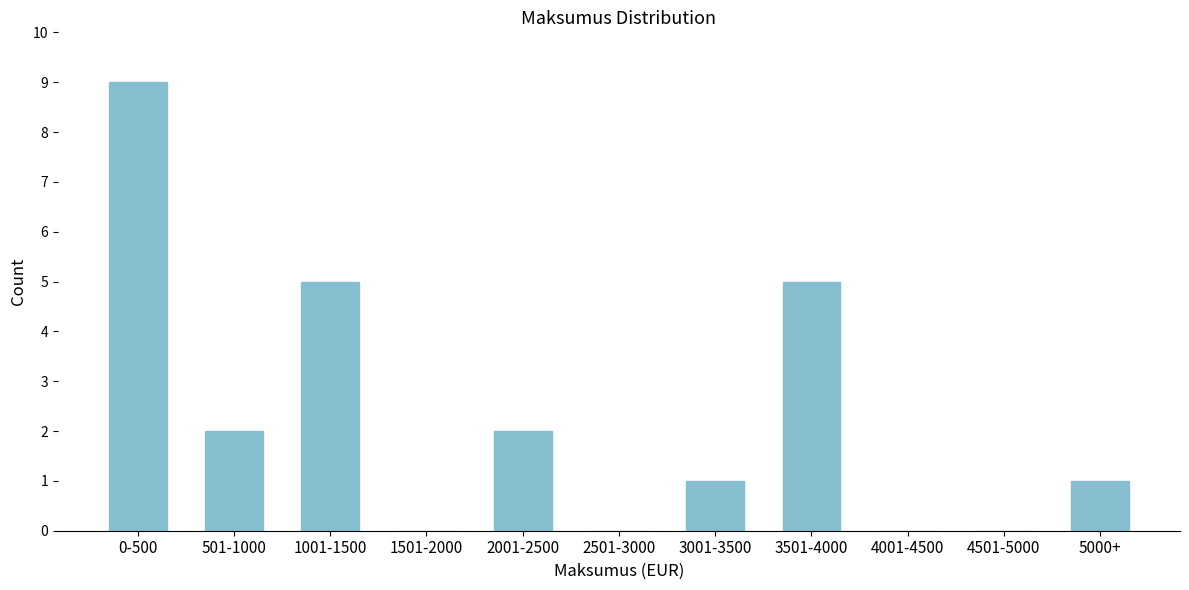

Reading left to right, list all the values displayed in this chart.

0-500=9	501-1000=2	1001-1500=5	1501-2000=0	2001-2500=2	2501-3000=0	3001-3500=1	3501-4000=5	4001-4500=0	4501-5000=0	5000+=1